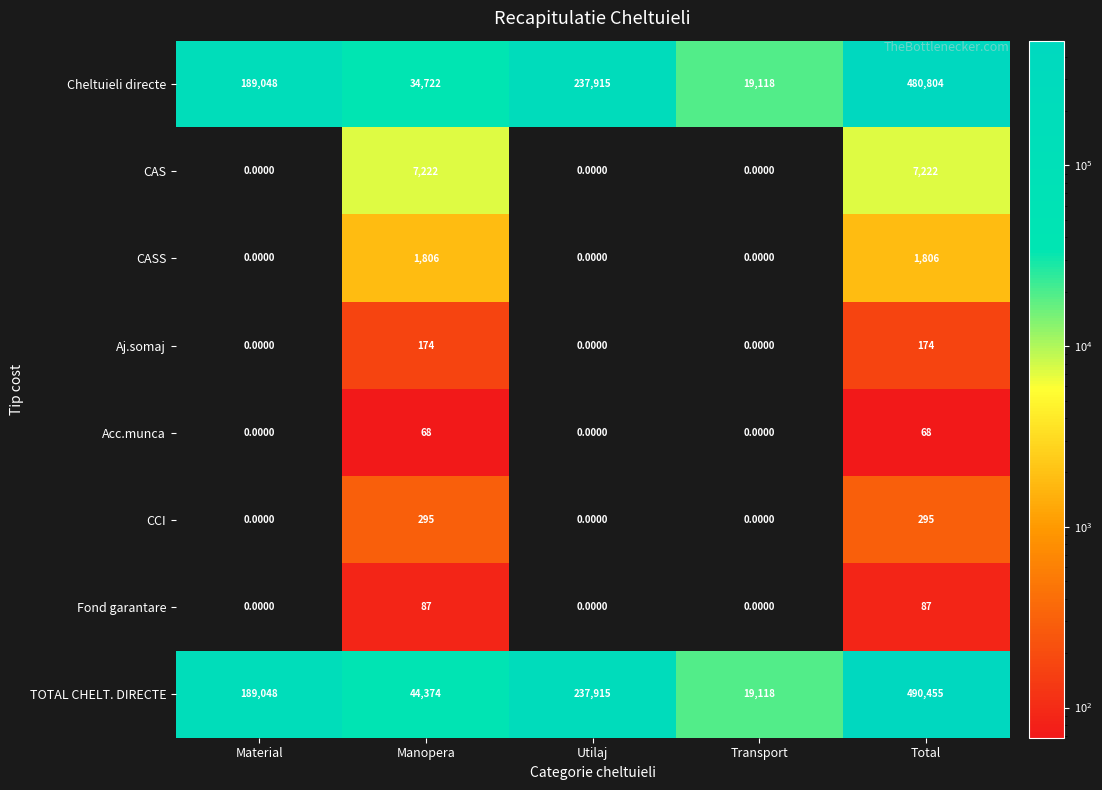

Which category has the lowest value in the TOTAL CHELT. DIRECTE series?

Transport